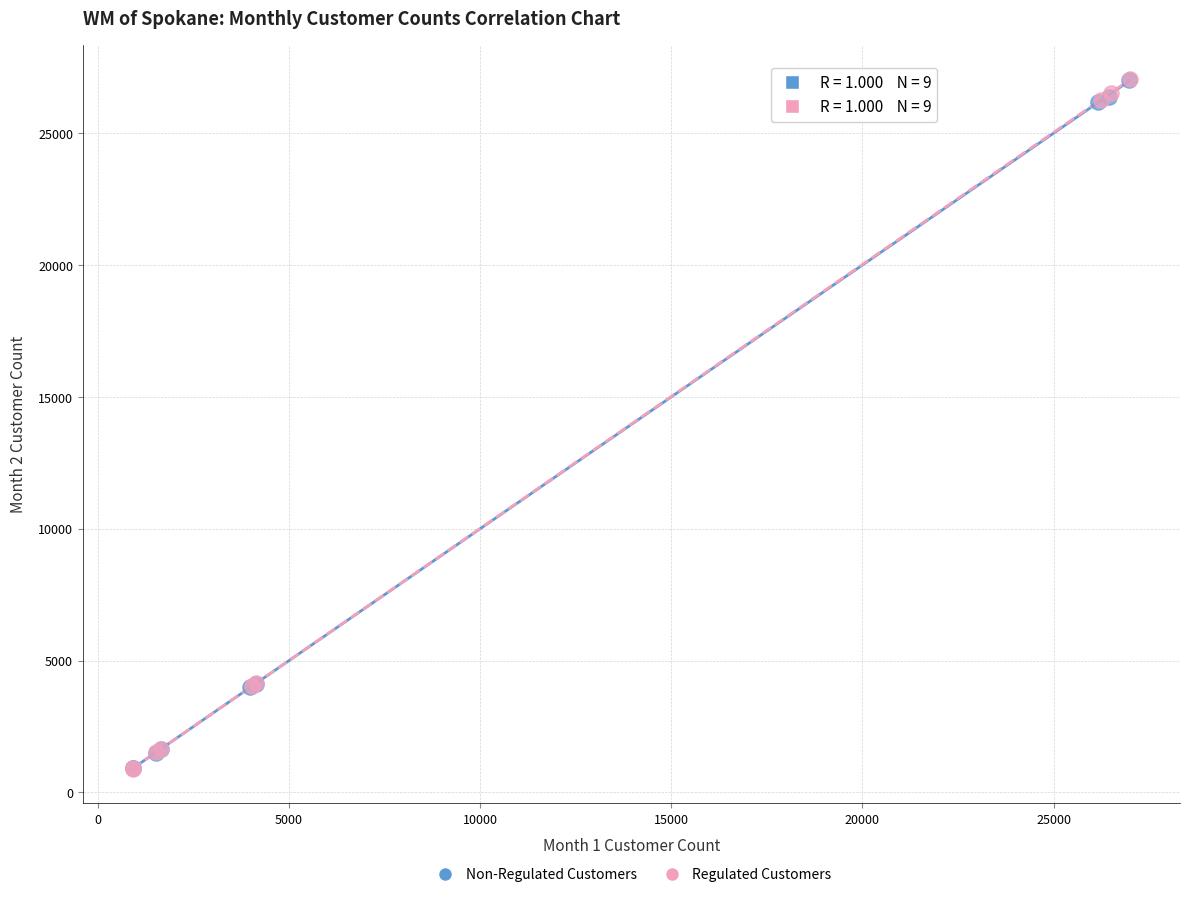

What are all the series names shown in the legend?

Non-Regulated Customers, Regulated Customers